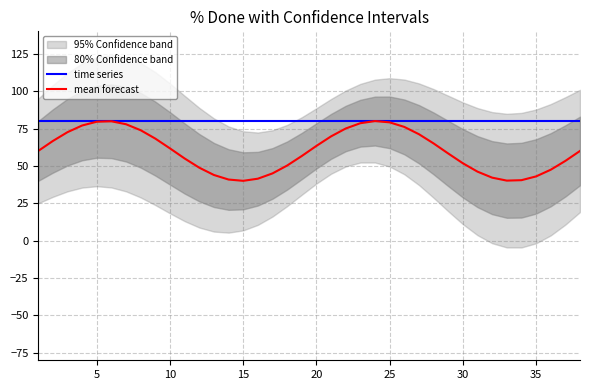

True or false: time series has more than 0 interior local peaks.

False